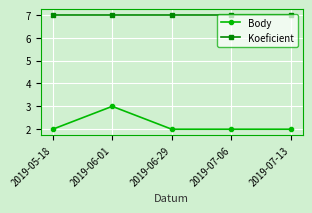

Reading left to right, transcribe all the data shown in this chart.

Body: 2	3	2	2	2
Koeficient: 7	7	7	7	7